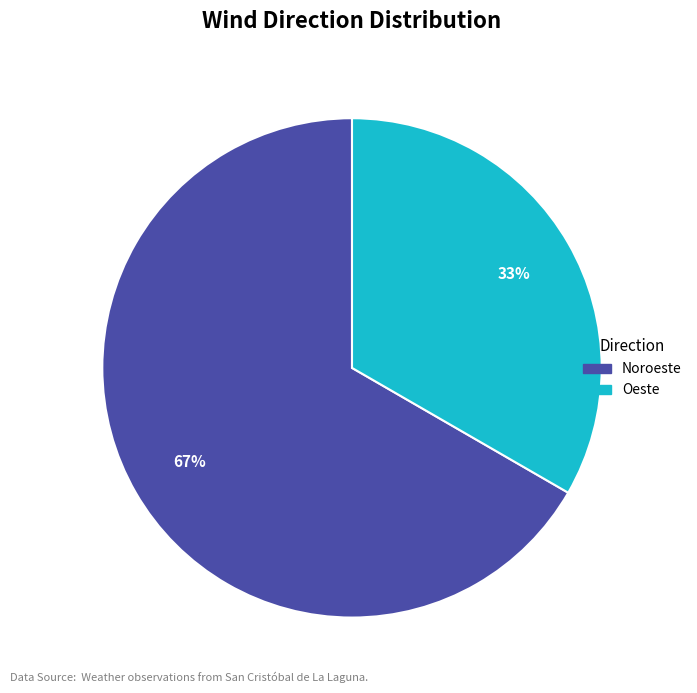

The Noroeste slice represents 18% of the pie. True or false?

False